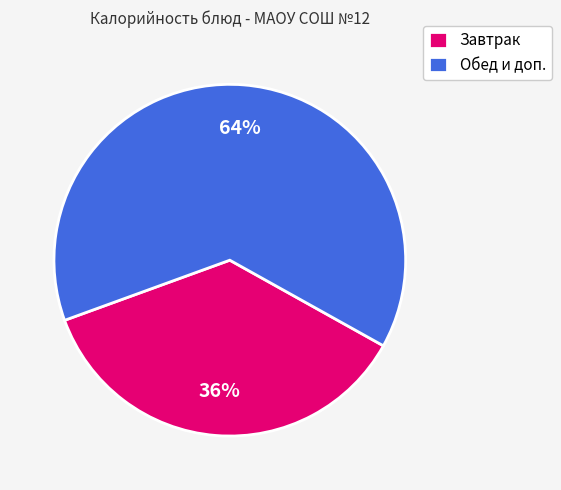

Is Обед и доп. the majority of the pie?

Yes